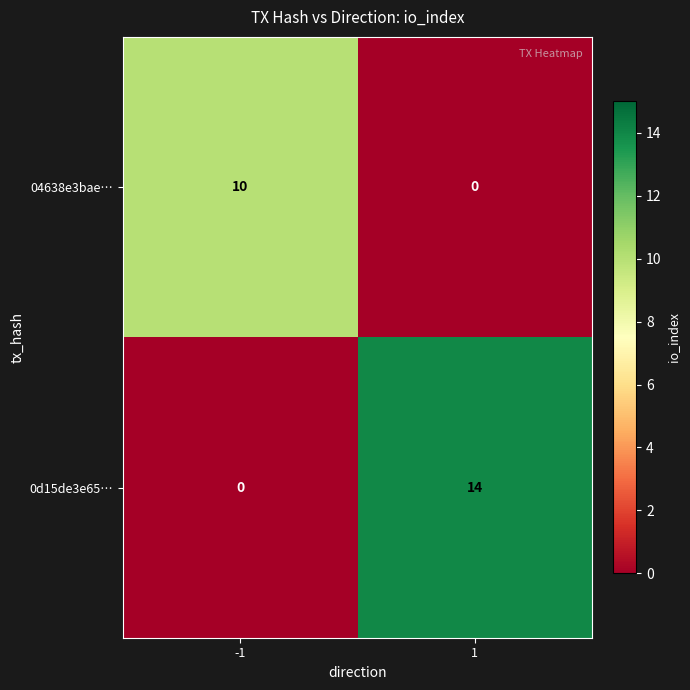

What is the sum of the 04638e3bae… values at -1 and 1?

10